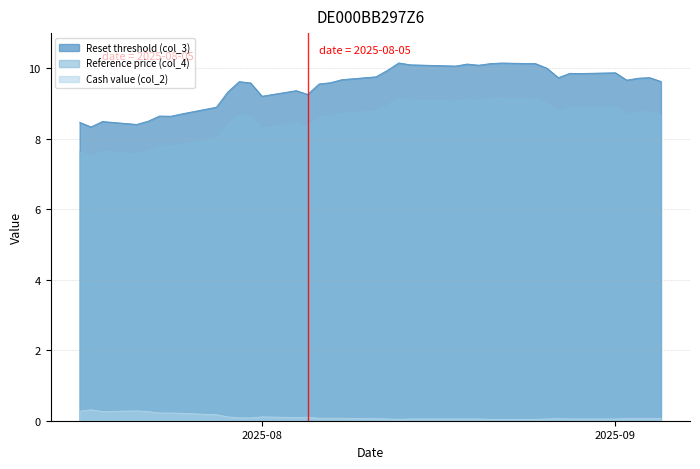

True or false: Reference price (col_4) and Cash value (col_2) cross at least once.

False